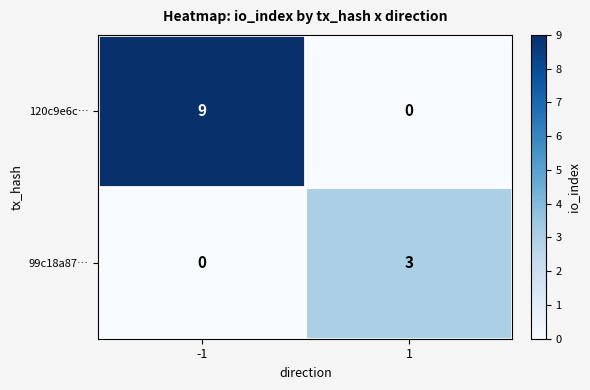

True or false: 99c18a87… has a value of 0 at -1.

True